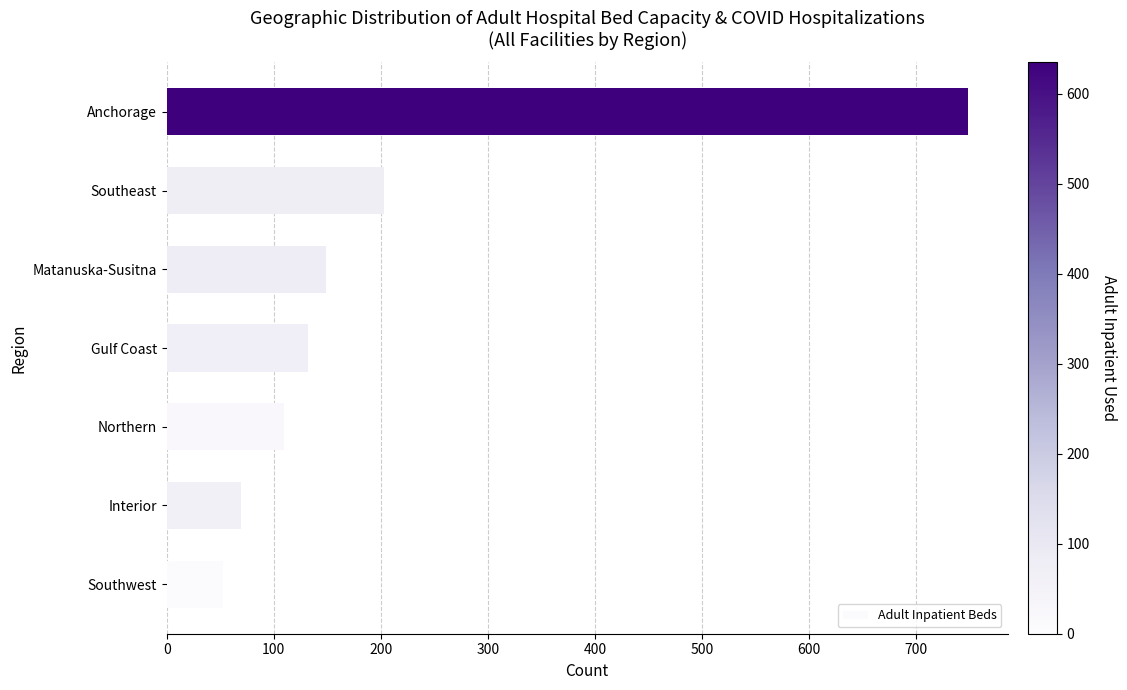

Which label corresponds to the largest value in the chart?

Anchorage